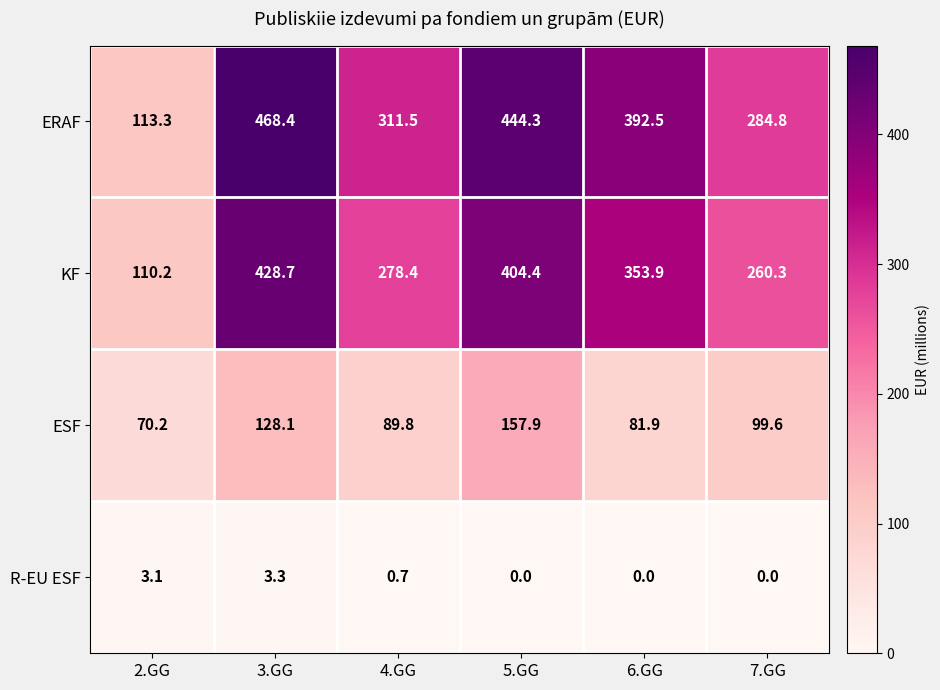

At how many categories does at least one series exceed 370?

3